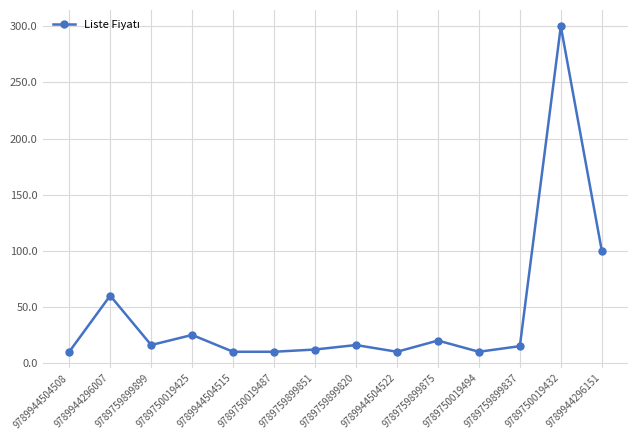

What position from the left is 9789759899875?

10